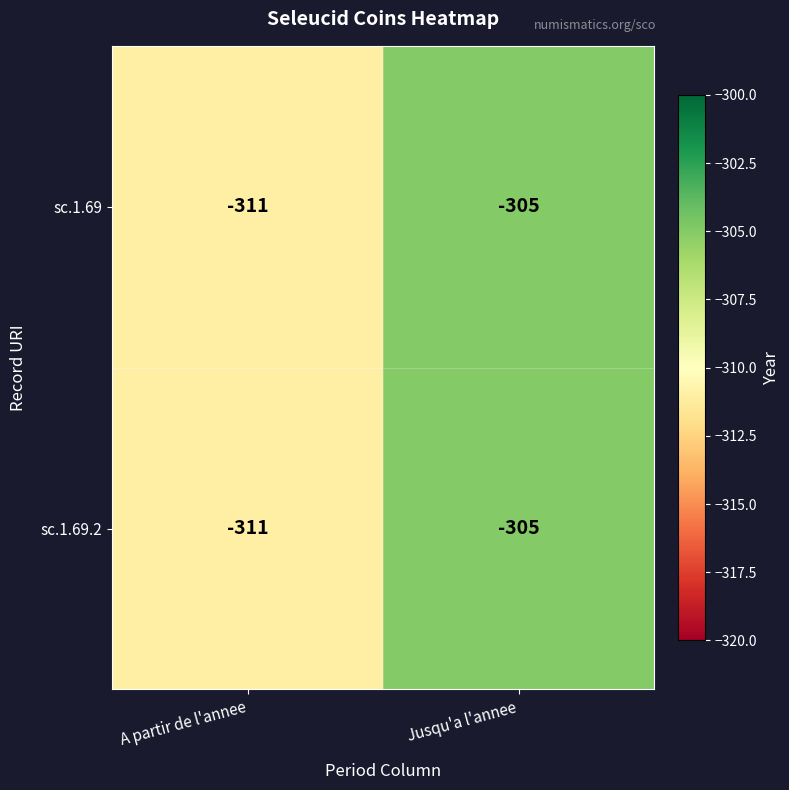

The sc.1.69 series shows -305 at Jusqu'a l'annee. True or false?

True